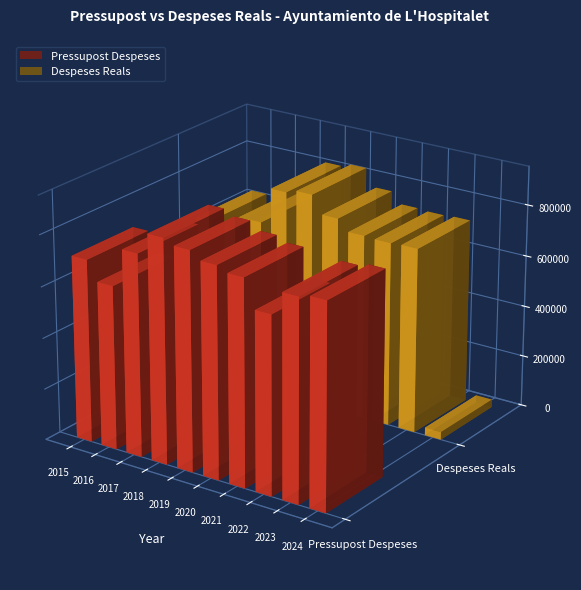

Reading left to right, list all the values displayed in this chart.

Pressupost Despeses: 2015=712706.1	2016=637843.0	2017=787596.8	2018=872232.7	2019=851477.8	2020=821320.6	2021=801543.6	2022=691035.6	2023=784097.6	2024=796575.7
Despeses Reals: 2015=634961.8	2016=623334.7	2017=676484.9	2018=819571.7	2019=834038.2	2020=765268.7	2021=722366.6	2022=718640.1	2023=722247.7	2024=30083.4